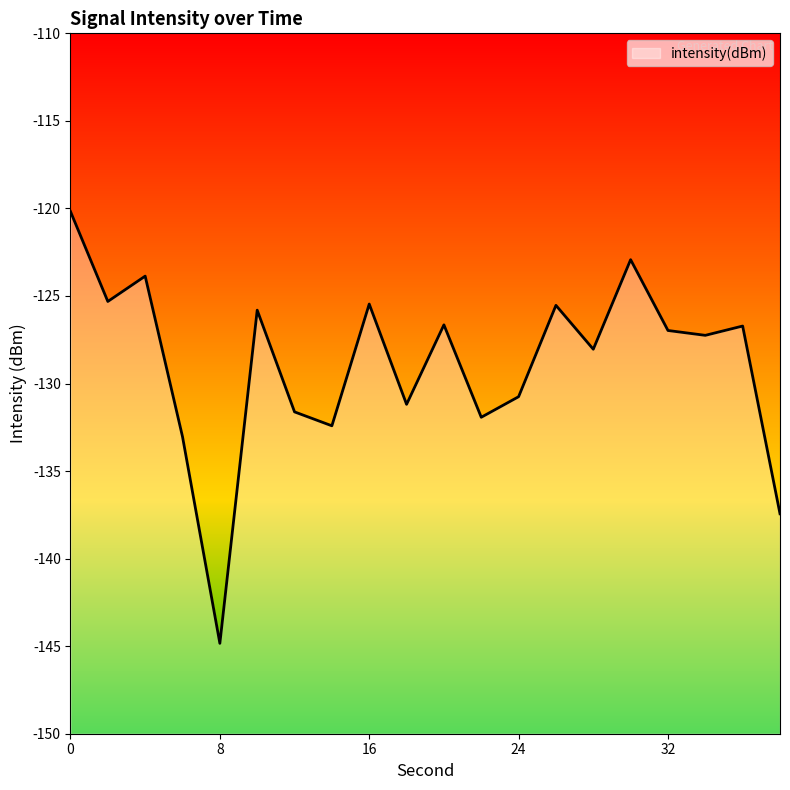

How many series are shown in this chart?

1